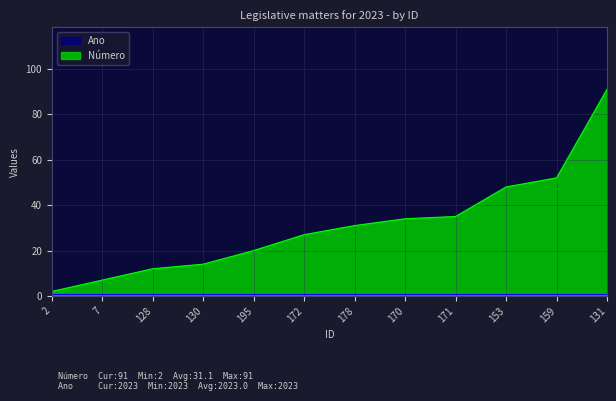

Read the value at 159, to the nearest 5.

50